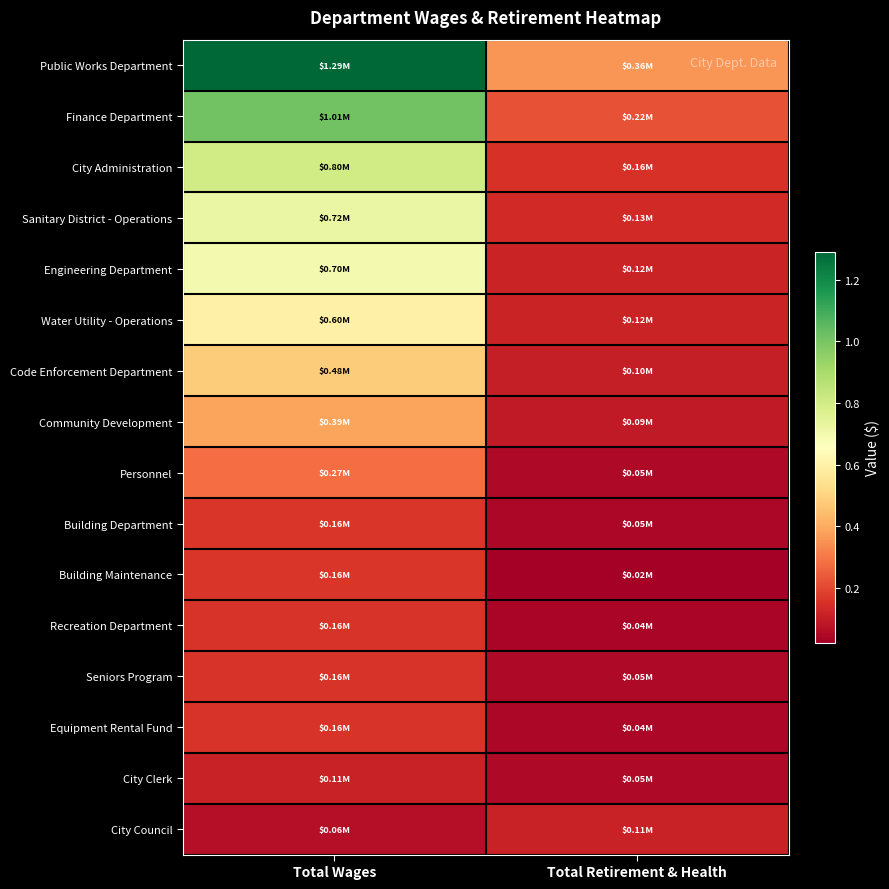

Which series has the largest total across all categories?

Public Works Department